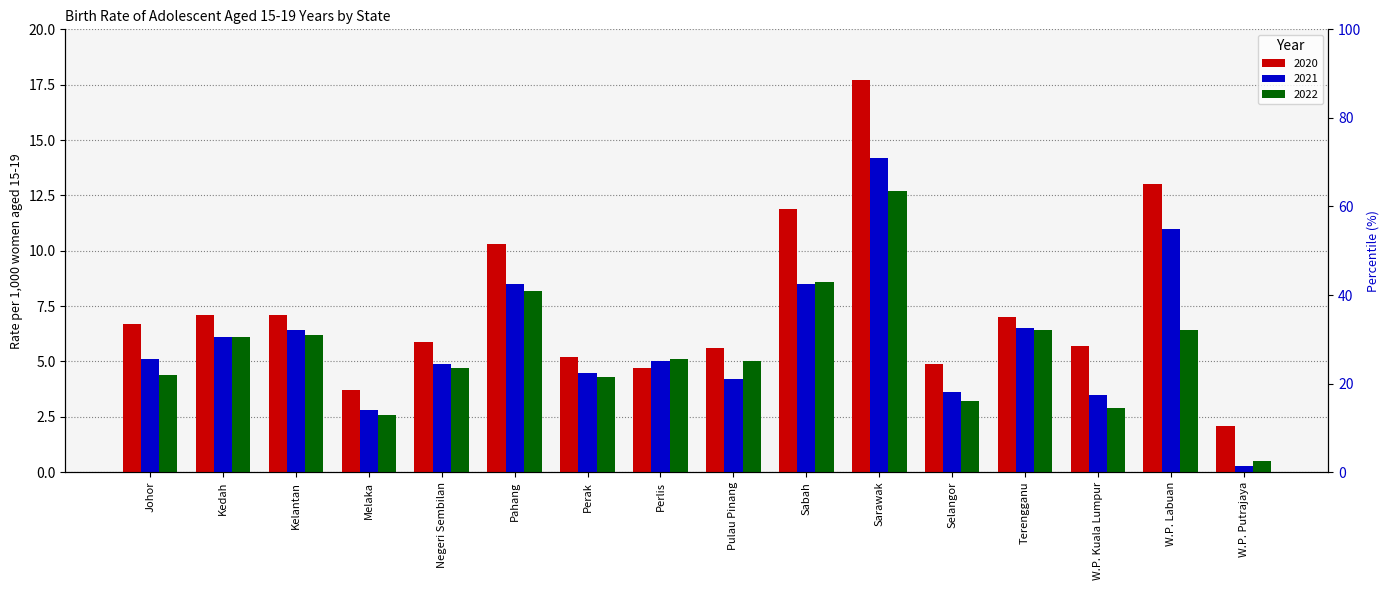

What is the total value across all series at Melaka?

9.1